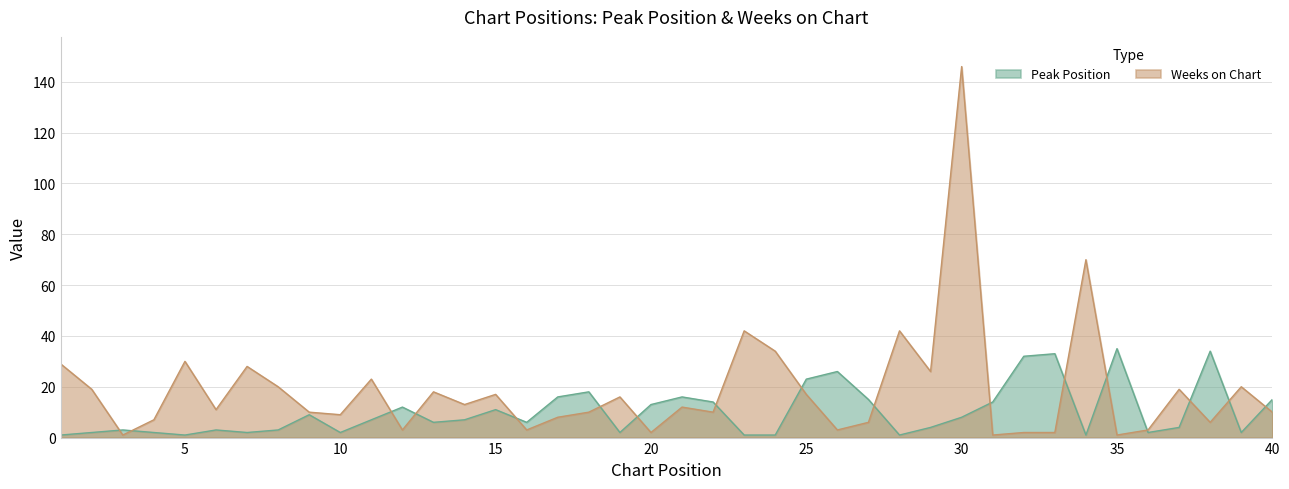

What is the difference between the Weeks on Chart values at 35 and 38?

5